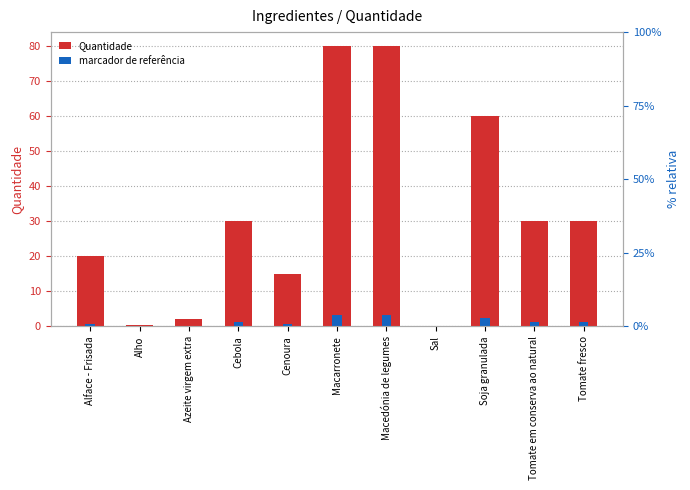

What are all the series names shown in the legend?

Quantidade, marcador de referência